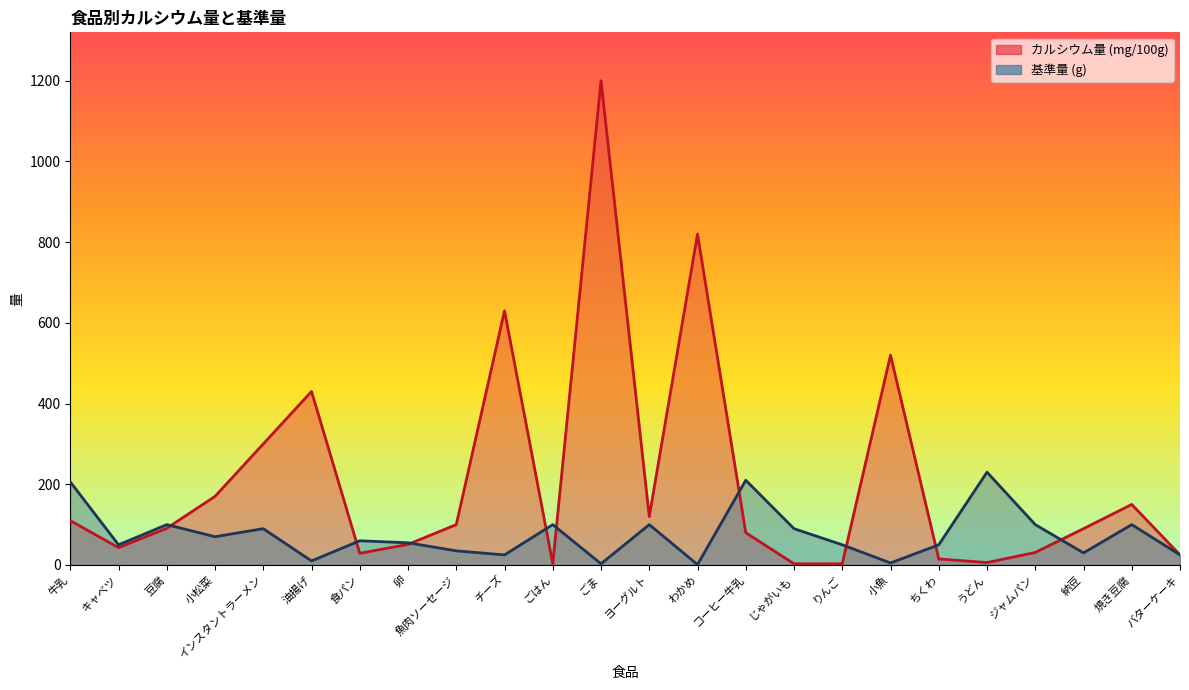

What is the sum of the 基準量 (g) values at じゃがいも and 魚肉ソーセージ?

125